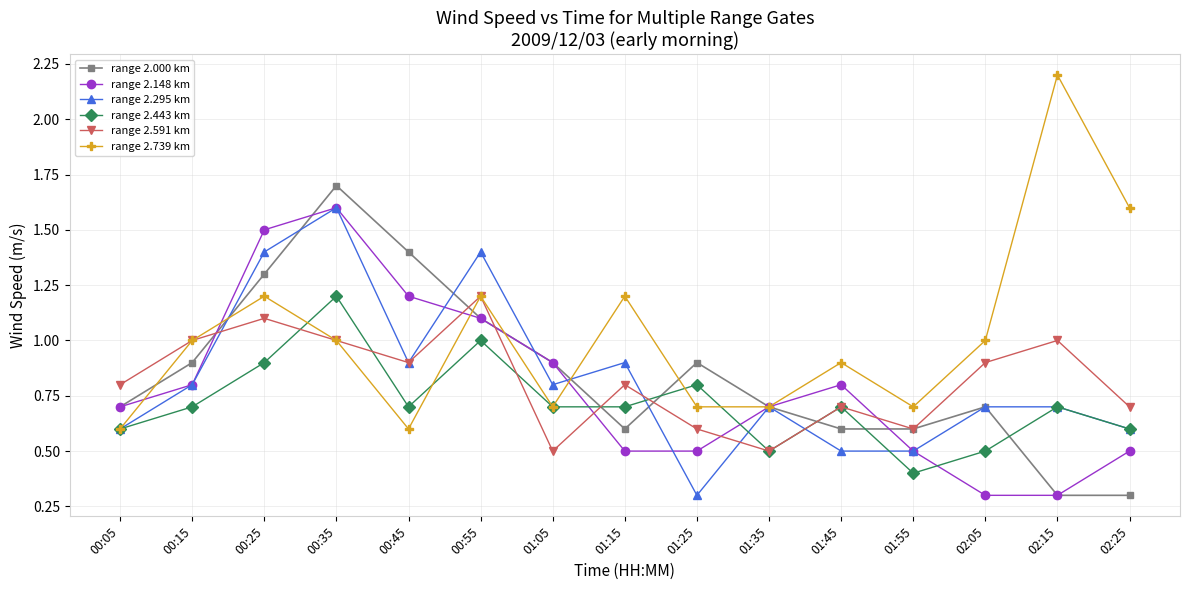

At which category is the sum across all series the highest?

00:35